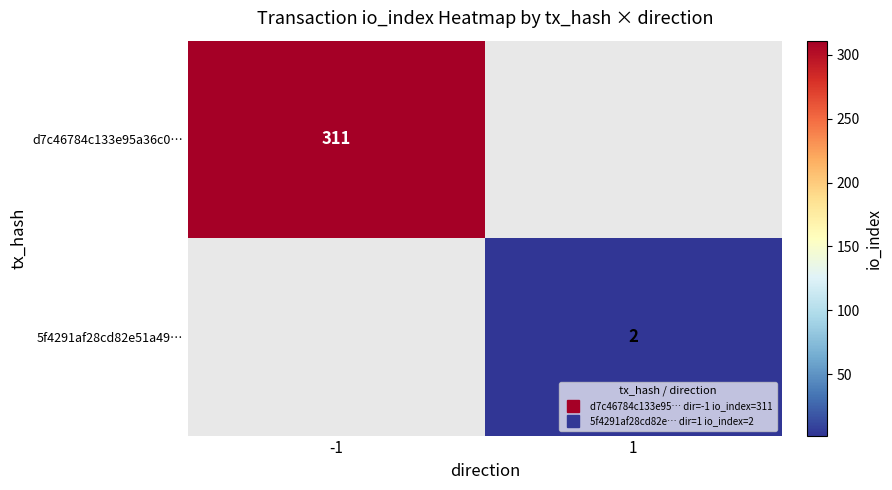

How many categories are shown in the chart?

2